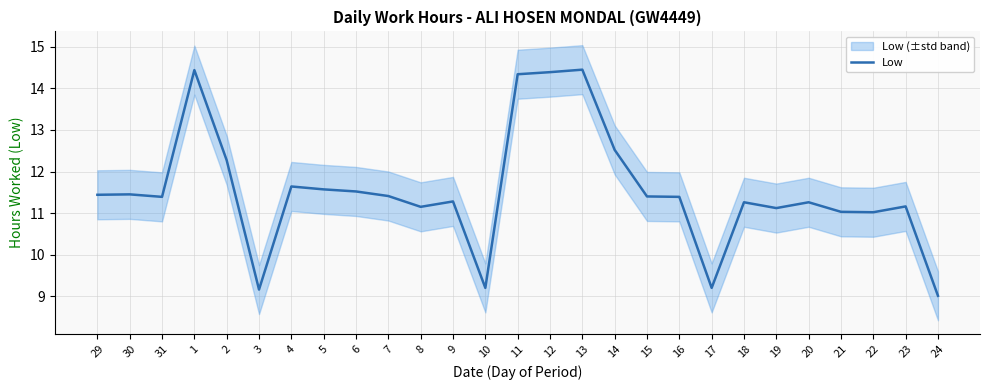

Rank the categories by value from highest to lowest.

13, 1, 12, 11, 14, 2, 4, 5, 6, 30, 29, 7, 15, 31, 16, 9, 18, 20, 23, 8, 19, 21, 22, 10, 17, 3, 24